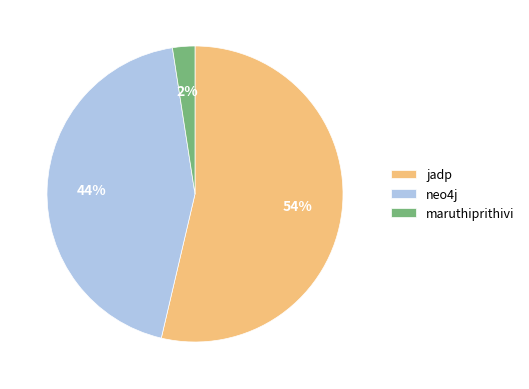

Between neo4j and maruthiprithivi, which is larger?

neo4j